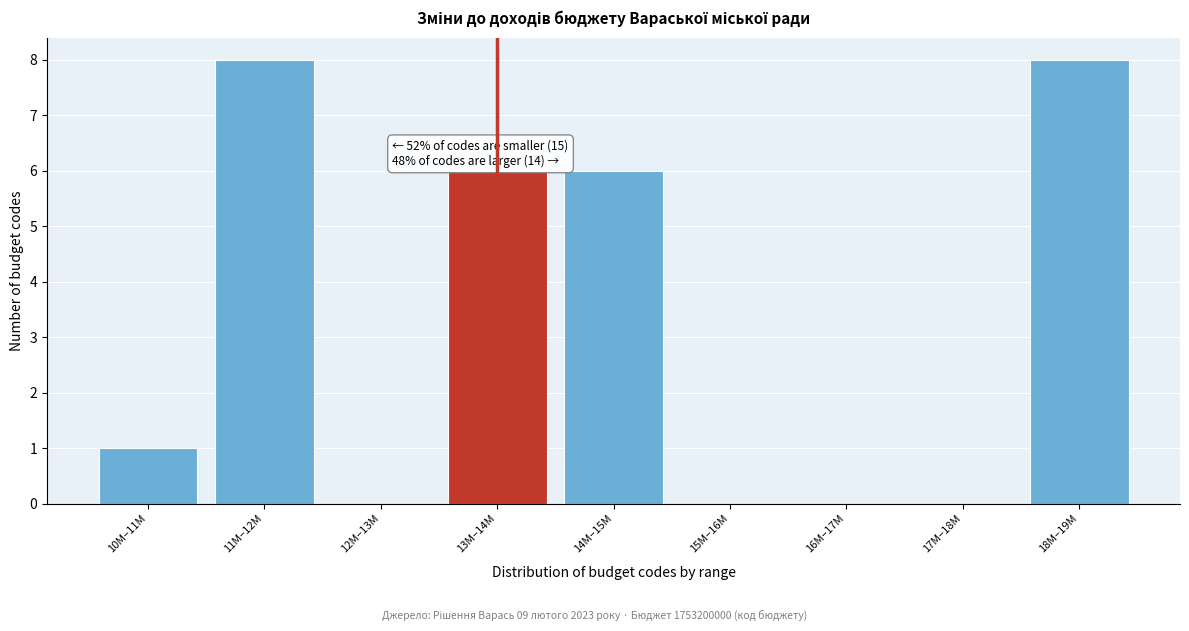

Reading right to left, transcribe all the data shown in this chart.

18M–19M=8	17M–18M=0	16M–17M=0	15M–16M=0	14M–15M=6	13M–14M=6	12M–13M=0	11M–12M=8	10M–11M=1